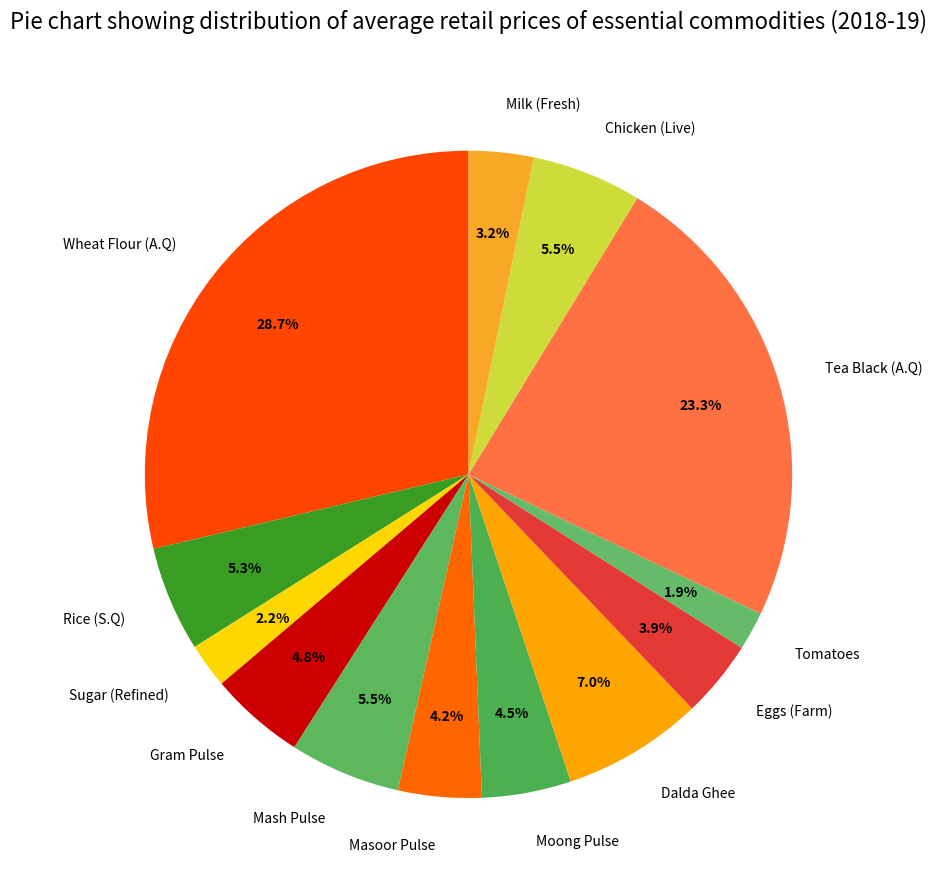

Do Wheat Flour (A.Q) and Dalda Ghee together represent more than half of the pie?

No